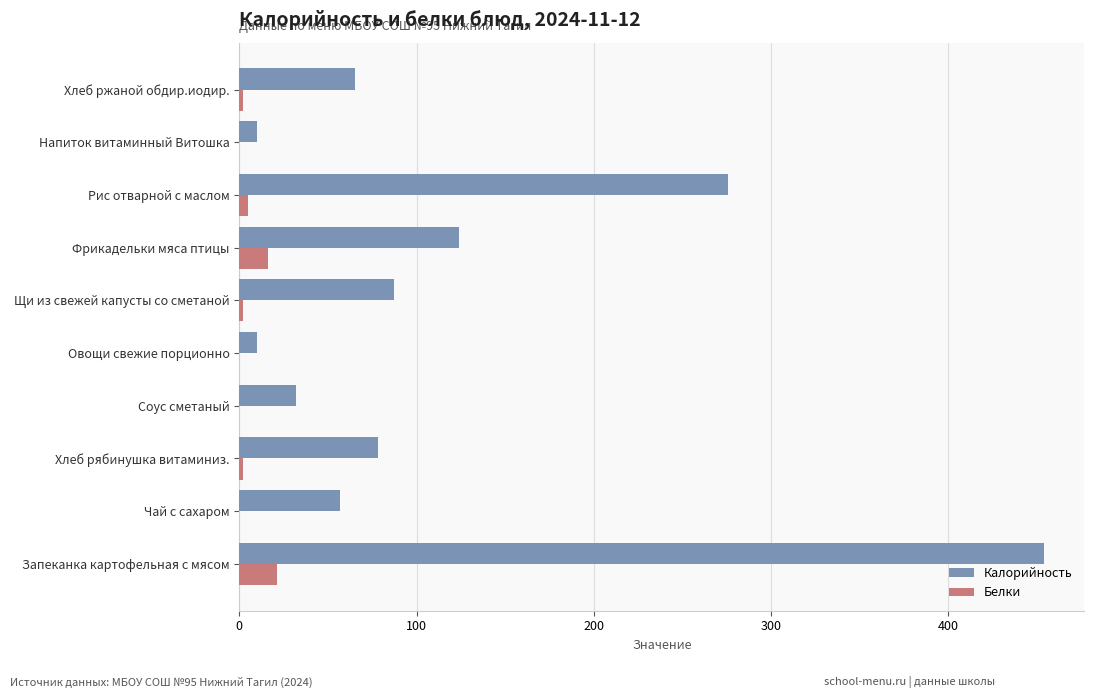

Is the value of Калорийность at Хлеб рябинушка витаминиз. greater than the value of Белки at Чай с сахаром?

Yes